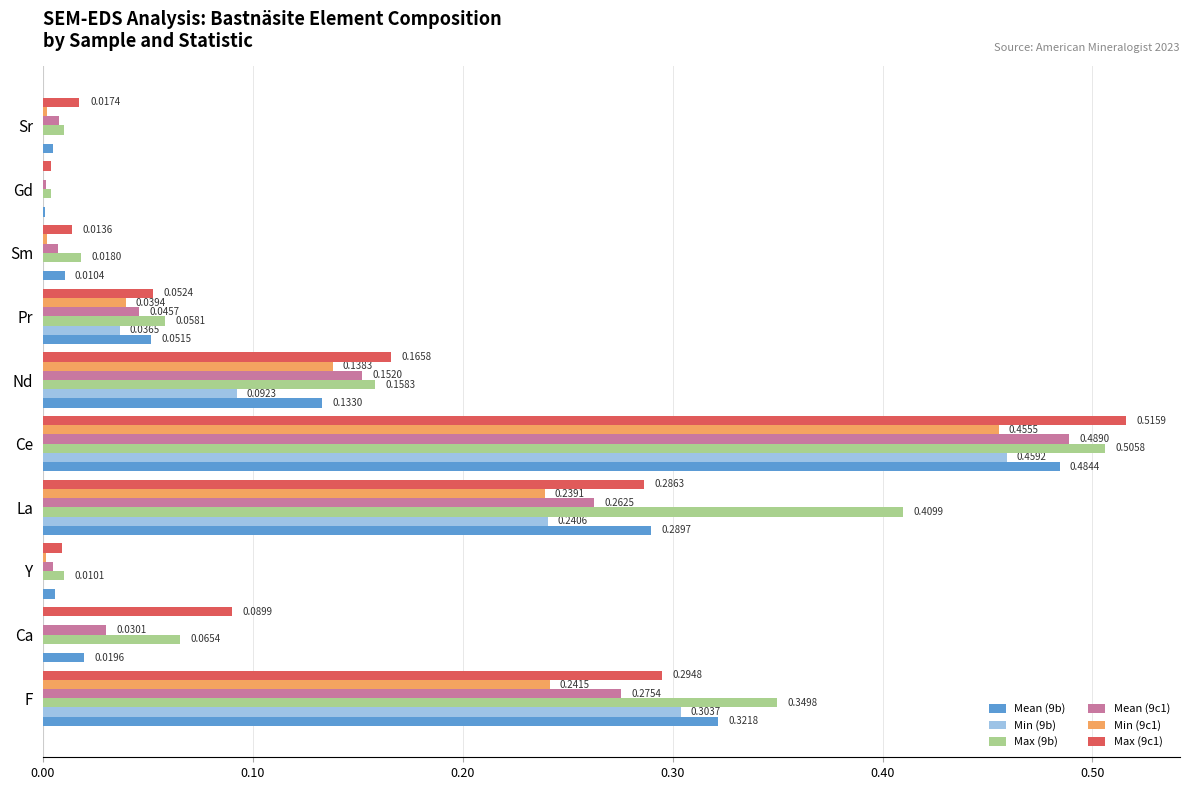

Which series has the largest total across all categories?

Max (9b)